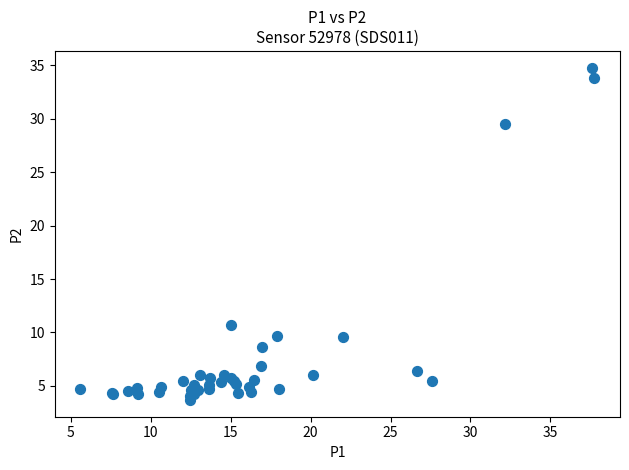

What Y value in the scatter plot is closest to 19?

10.7